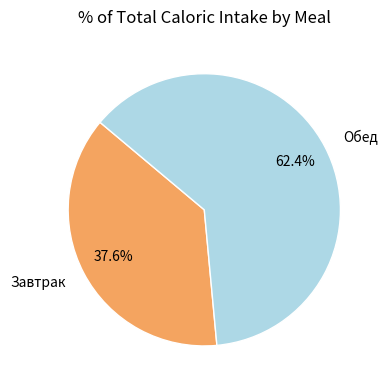

Count the number of slices in the pie.

2